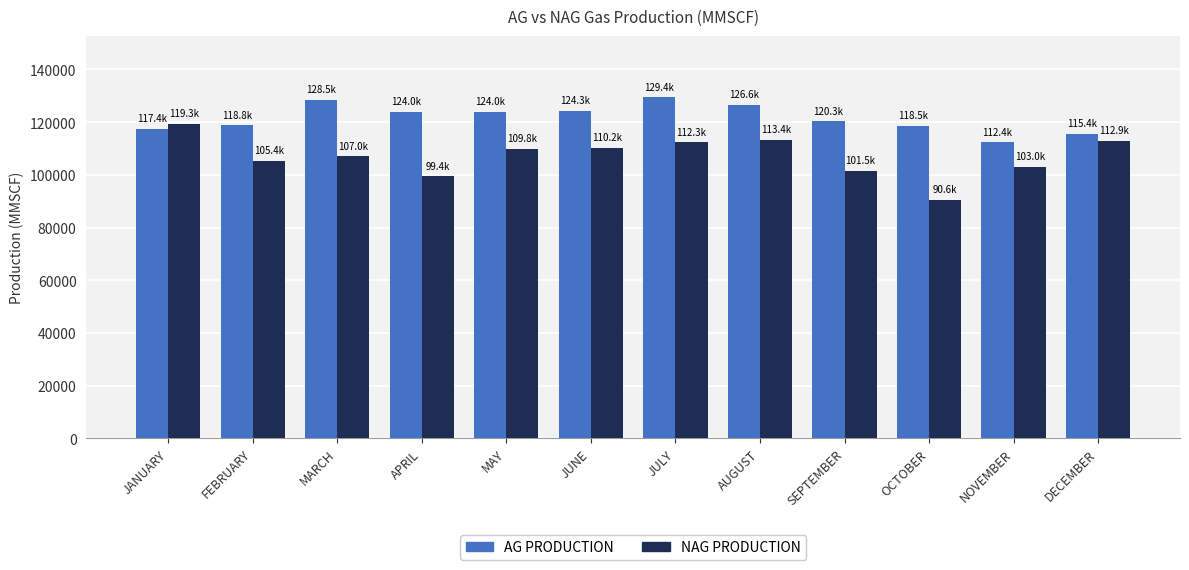

How many series are shown in this chart?

2